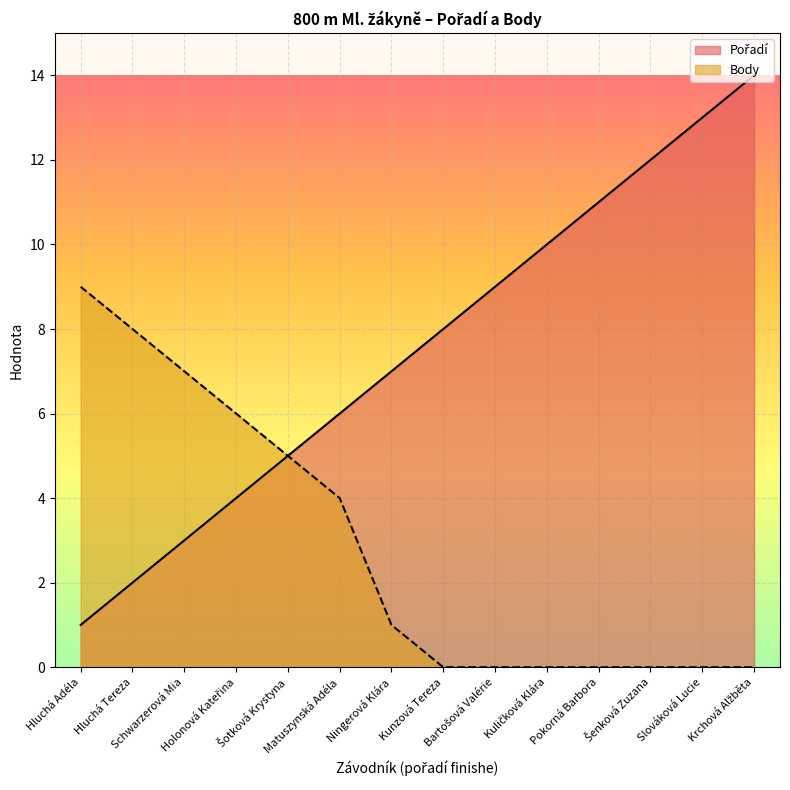

Reading right to left, what are all the values shown in this chart?

Pořadí: 14	13	12	11	10	9	8	7	6	5	4	3	2	1
Body: 0	0	0	0	0	0	0	1	4	5	6	7	8	9